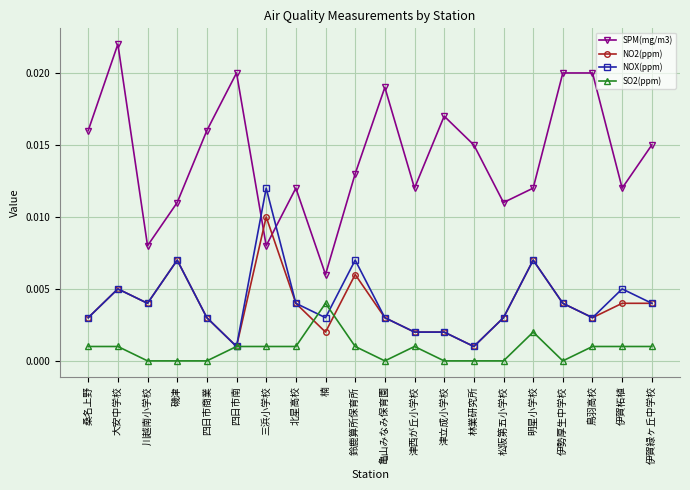

Is this an area chart (filled region under the line)?

No